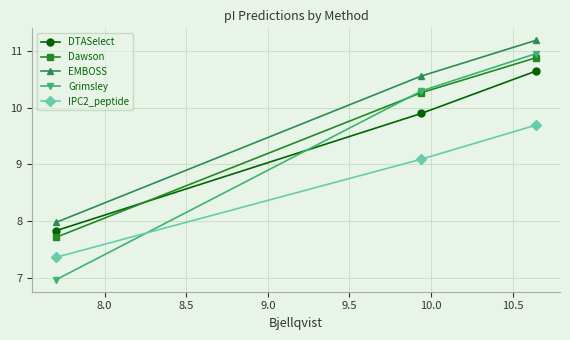

Which series has the largest total across all categories?

EMBOSS